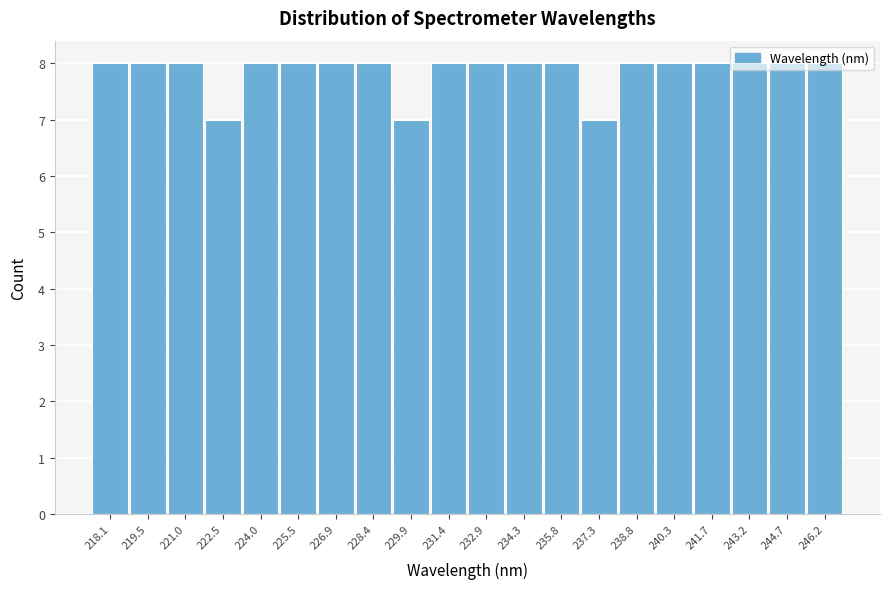

What is the ratio of the value at 246.2 to the value at 231.4?

1.0